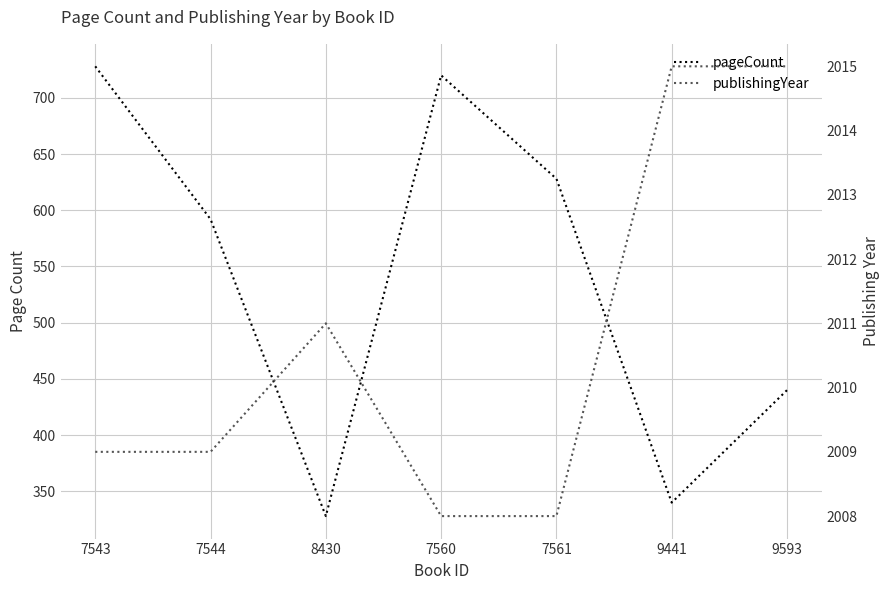

Which category has the highest value across all series?

9441